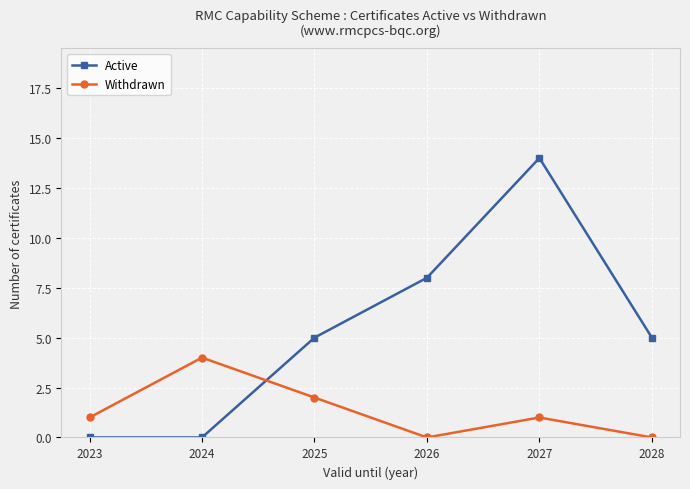

Which series has the largest range (max minus min)?

Active